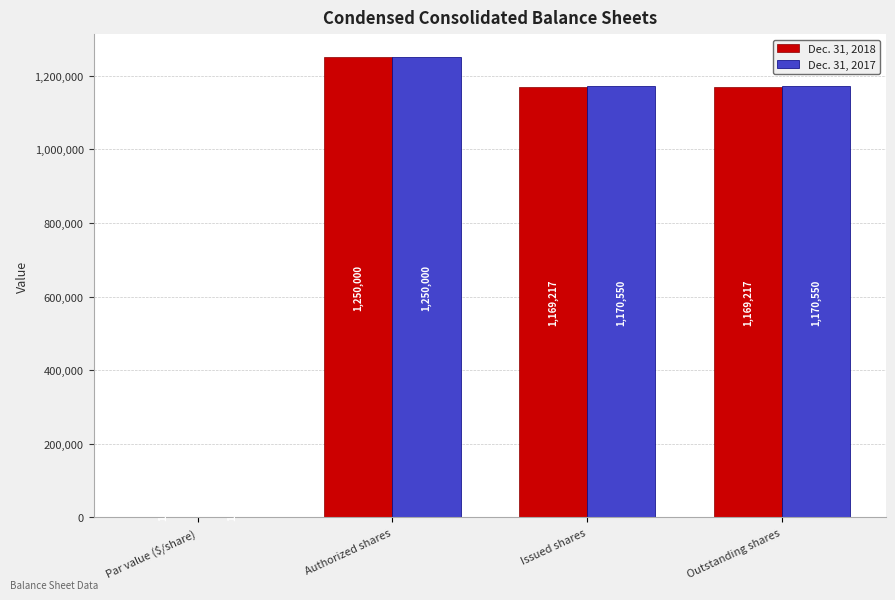

The Dec. 31, 2018 series shows 624245 at Outstanding shares. True or false?

False